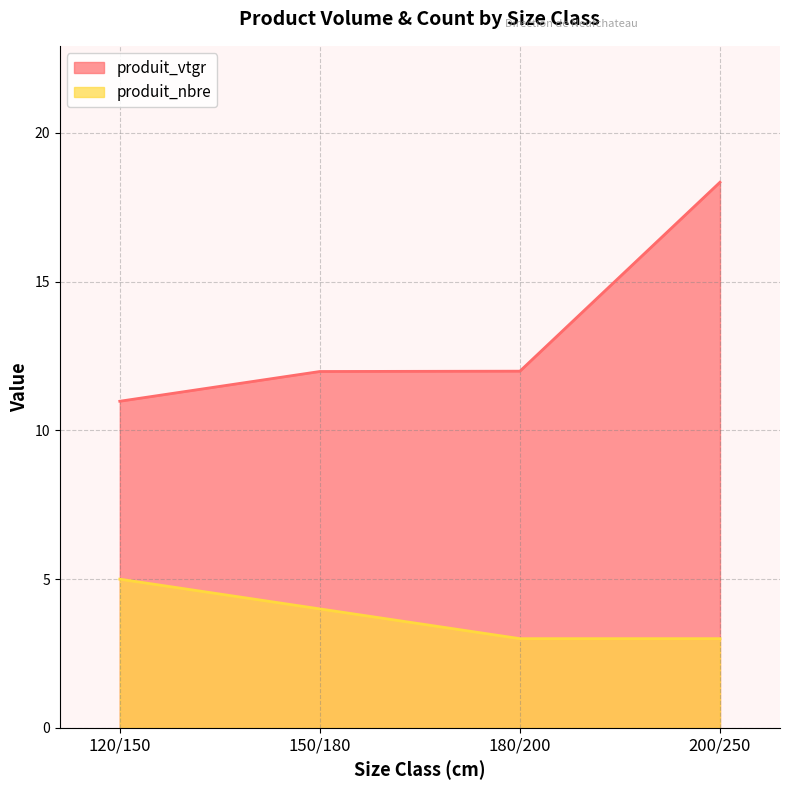

List the series in order of their peak value, lowest first.

produit_nbre, produit_vtgr